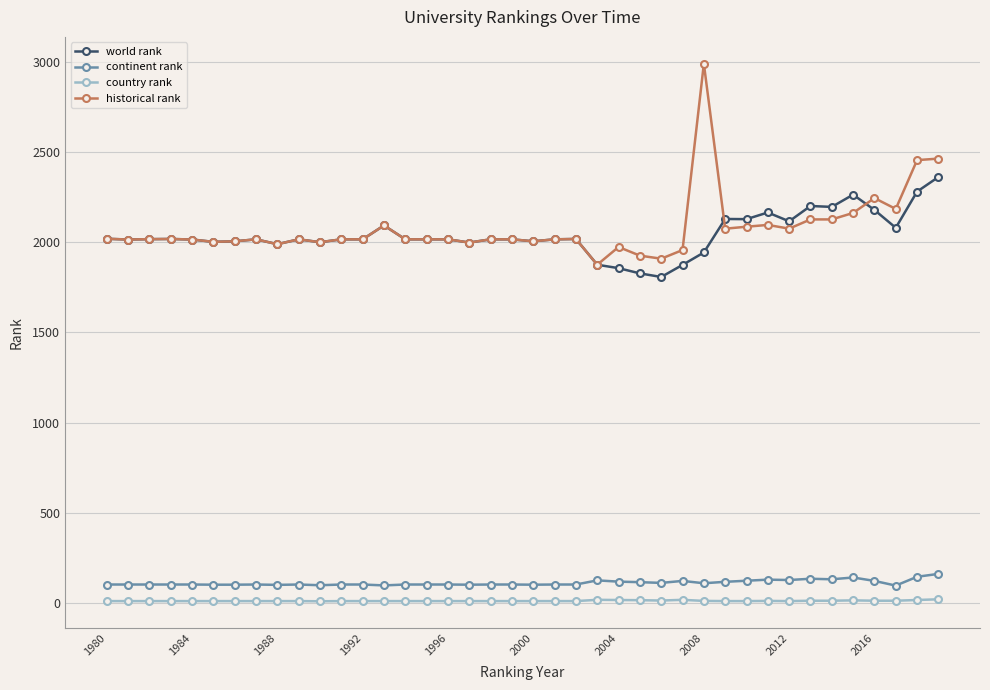

How many distinct data groups are displayed?

4